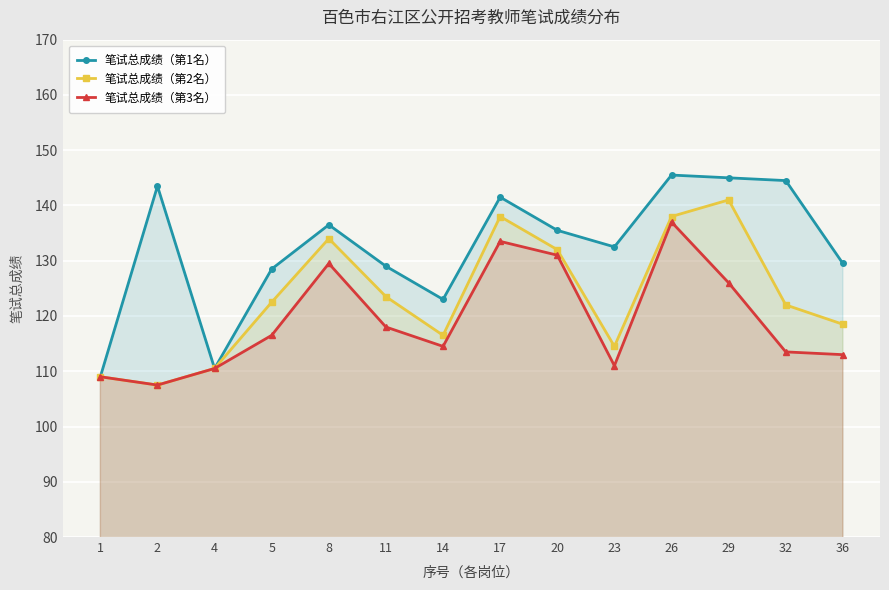

Between 11 and 2, which is larger?

2